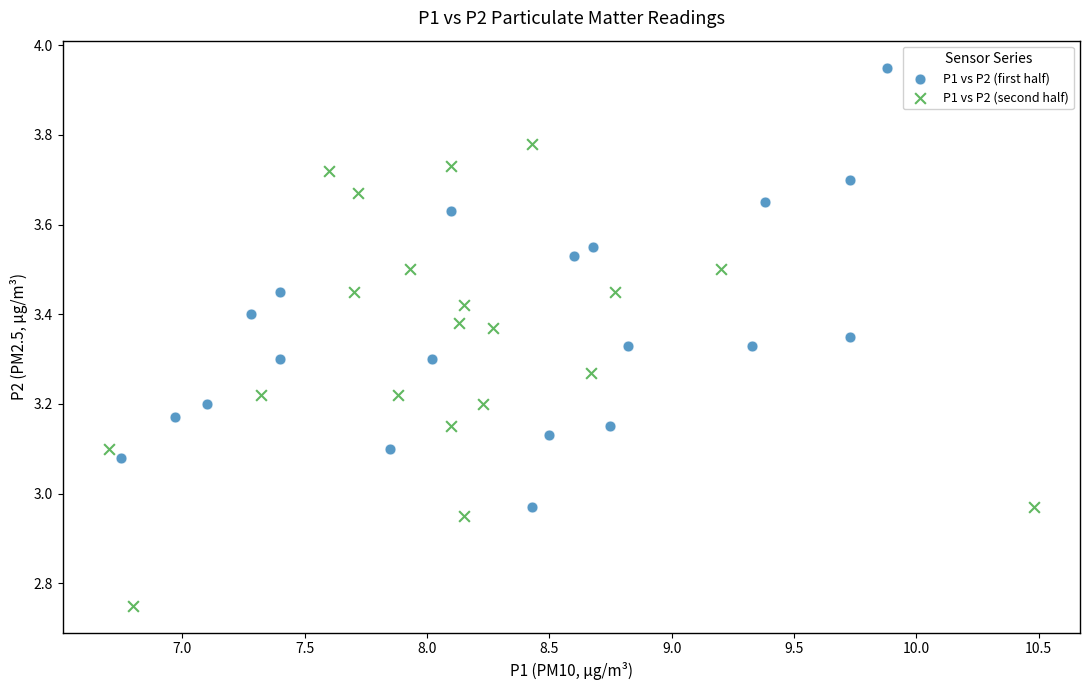

Which series reaches the maximum Y coordinate?

P1 vs P2 (first half)